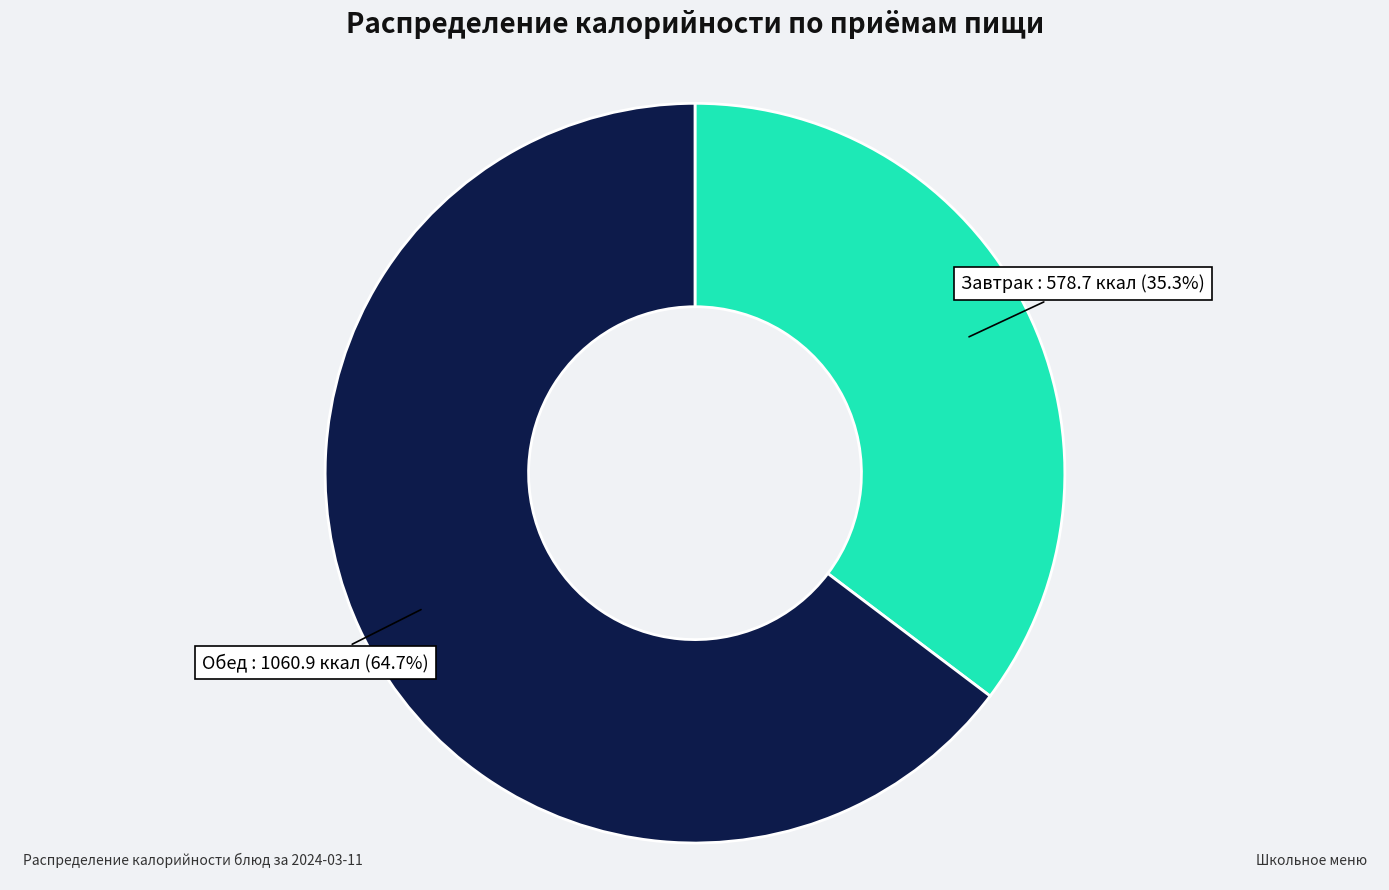

Is there a majority slice in this chart?

Yes